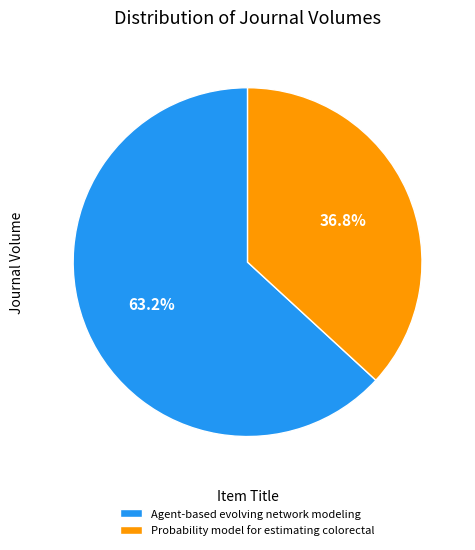

True or false: Agent-based evolving network modeling accounts for 51% of the total.

False